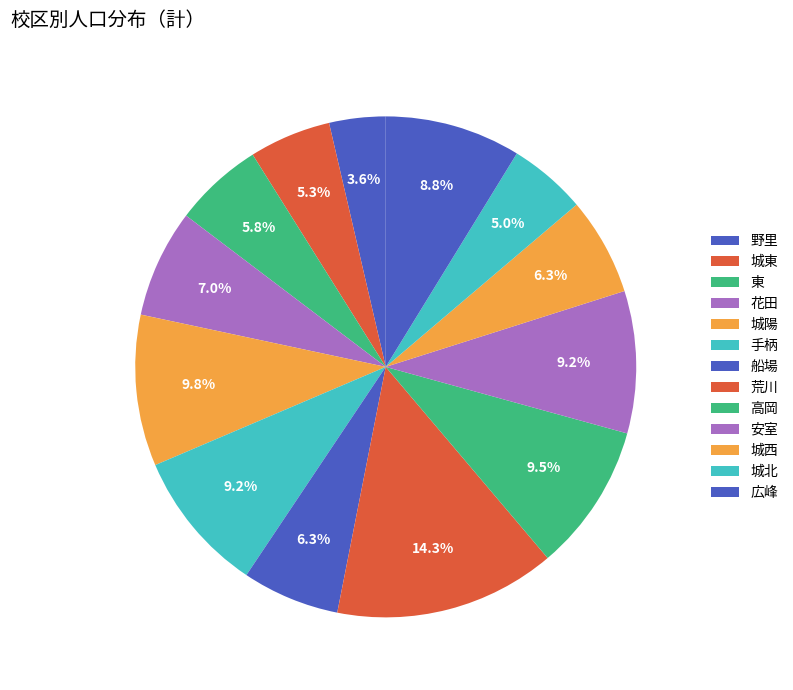

How many segments does this pie chart have?

13